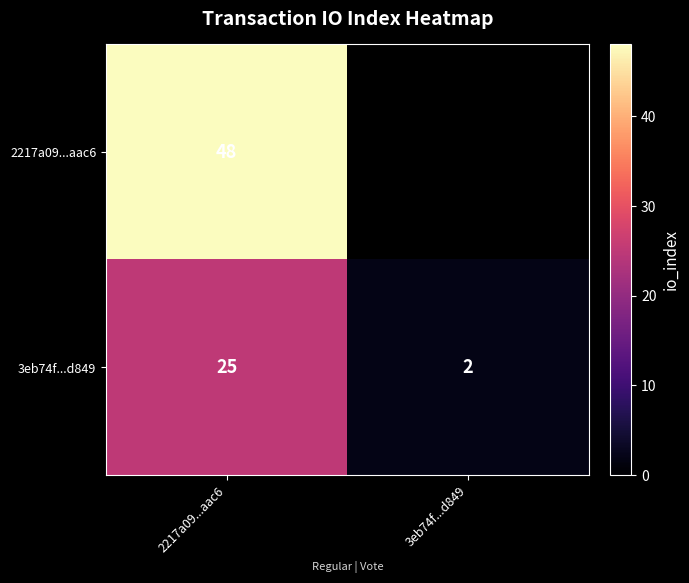

Rank the series at 2217a09...aac6 from highest to lowest value.

2217a09...aac6, 3eb74f...d849